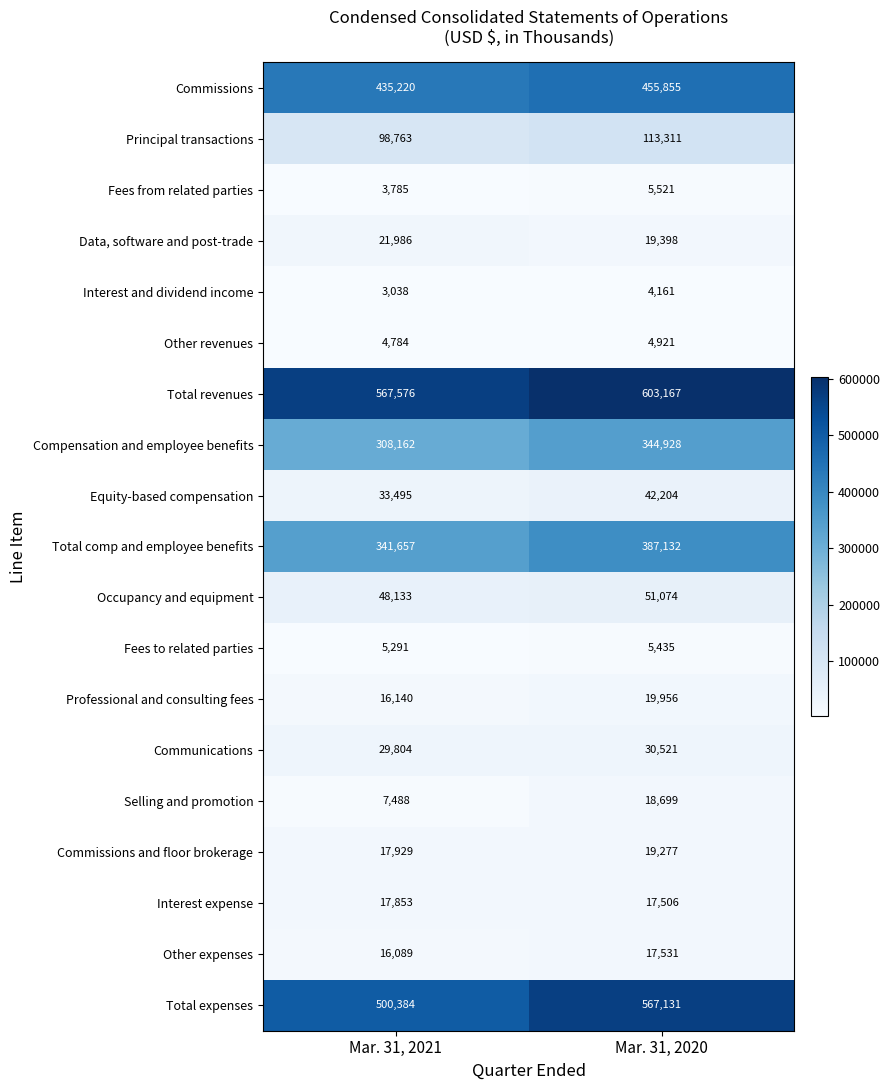

Which series has the largest range (max minus min)?

Total expenses